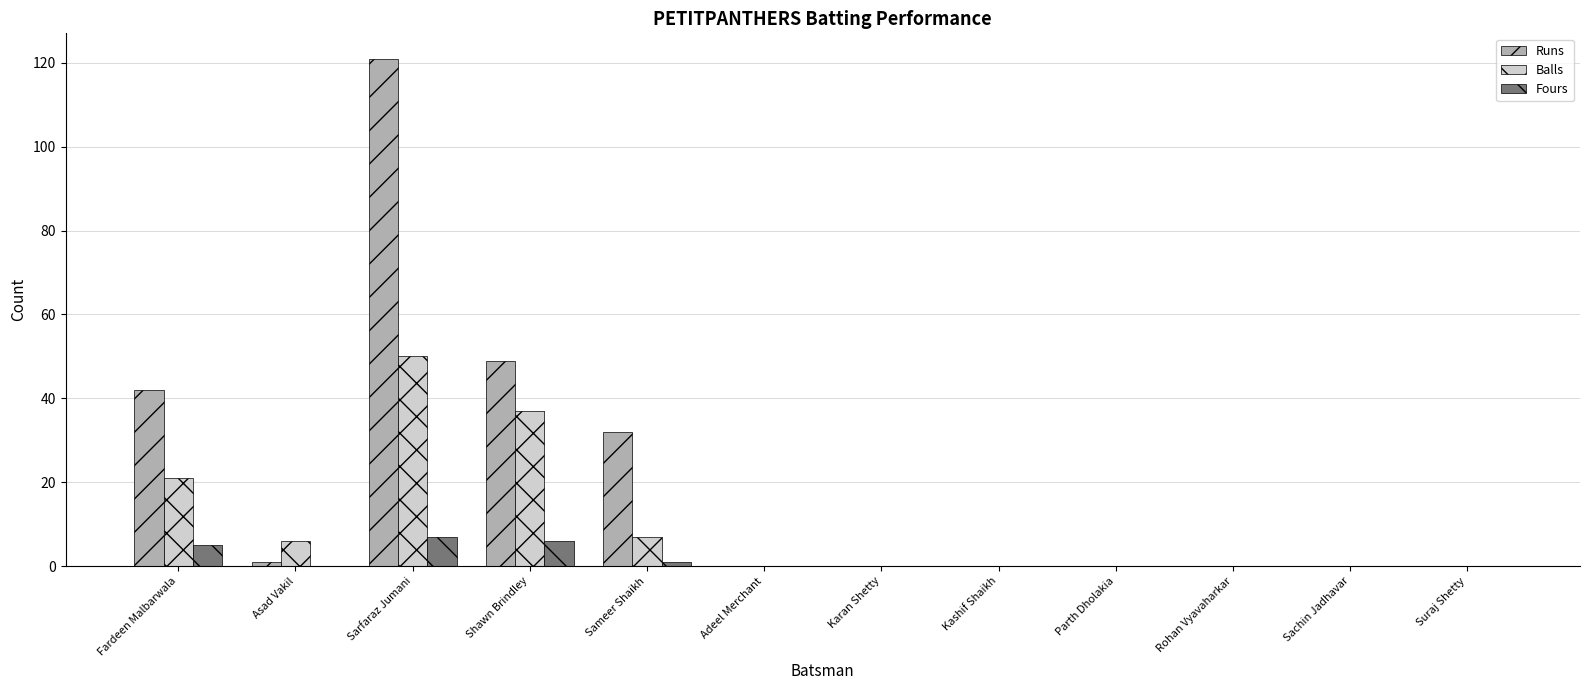

What are all the series names shown in the legend?

Runs, Balls, Fours